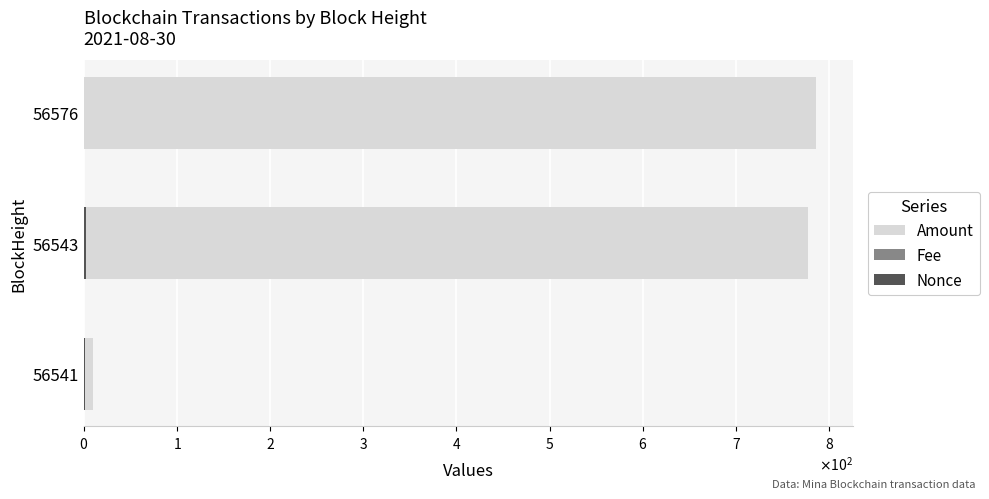

What is the difference between the second highest and minimum values in the Nonce series?

1.0